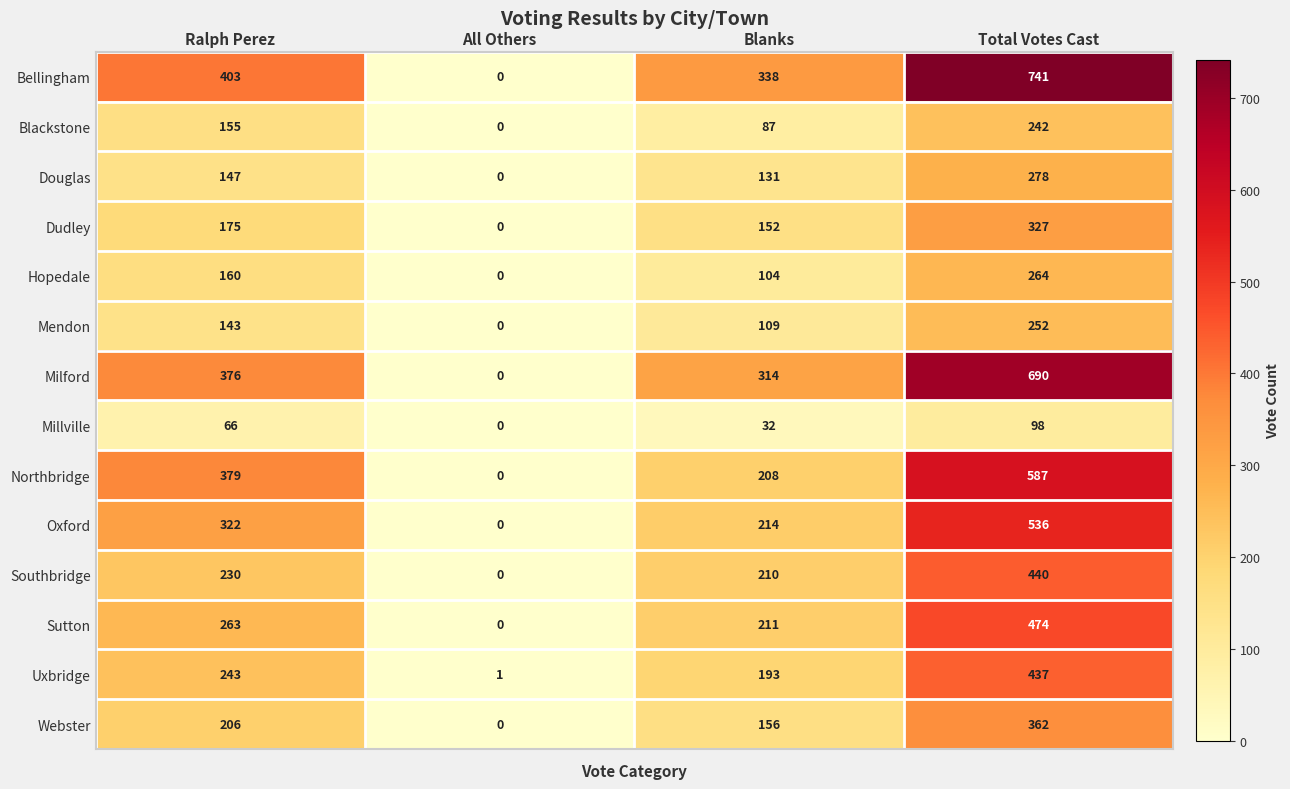

How many categories are shown in the chart?

4